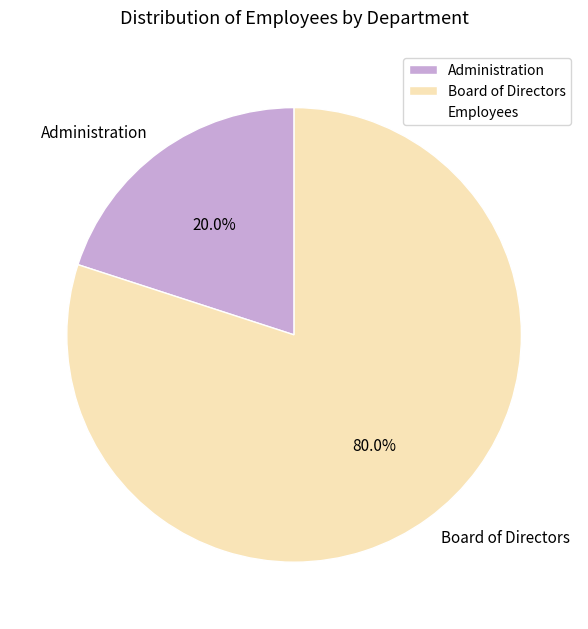

Which category has the biggest portion of the pie?

Board of Directors